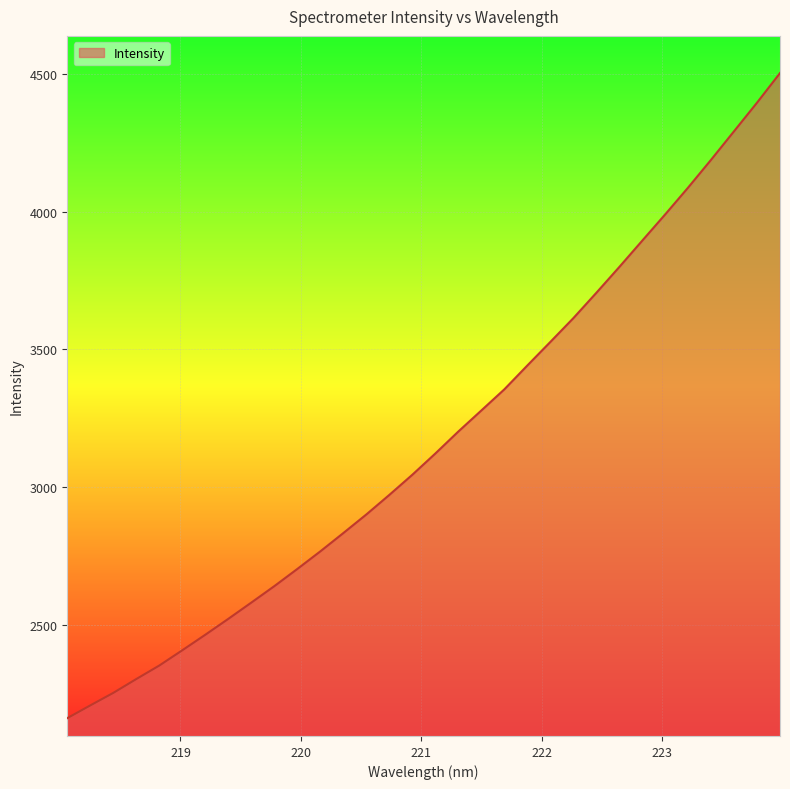

What is the smallest value displayed?

2160.2